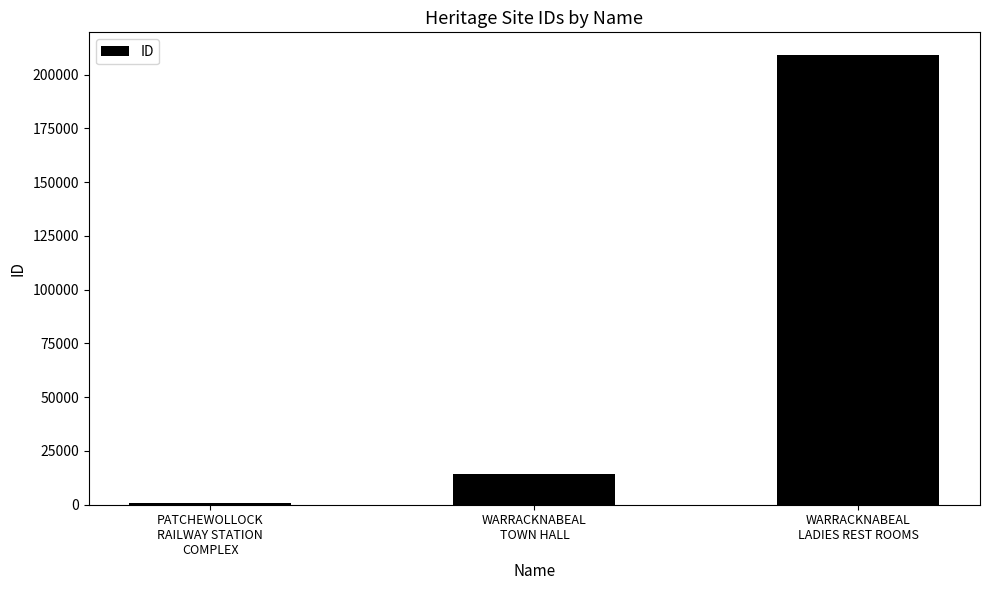

Is it true that the value at WARRACKNABEAL
LADIES REST ROOMS is 74136?

False